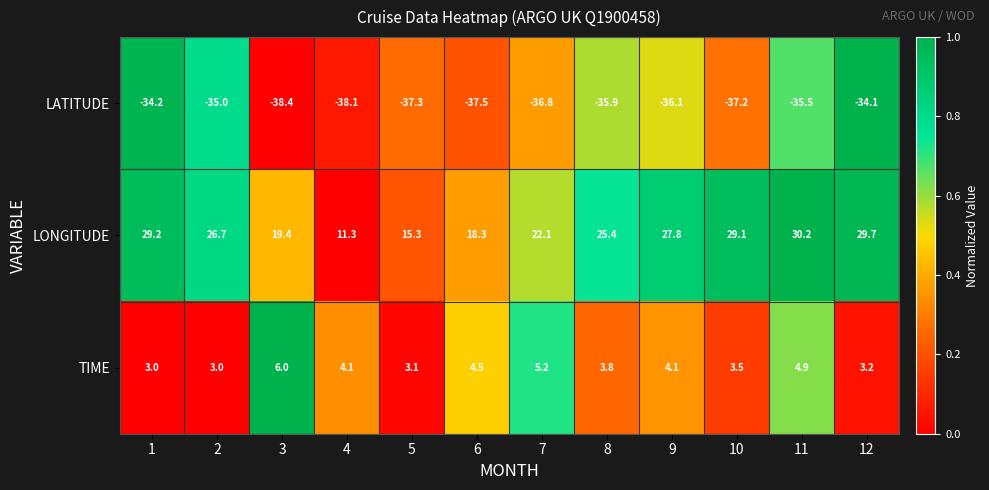

Is it true that LATITUDE equals -11.3 at 1?

False